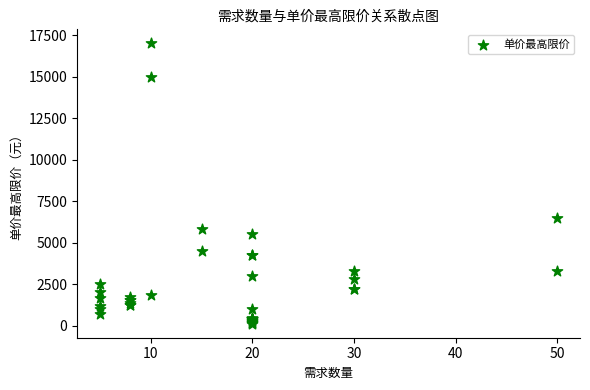

What Y value in the scatter plot is closest to 8557?

6500